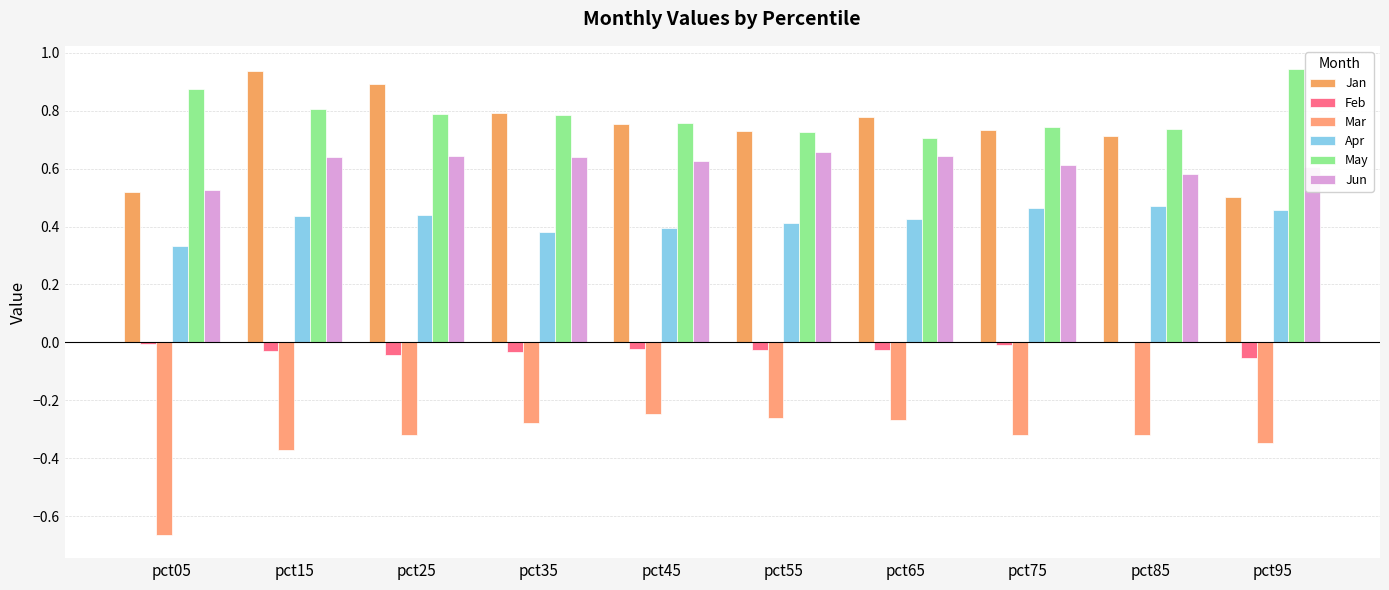

Which label corresponds to the largest value in the chart?

pct95